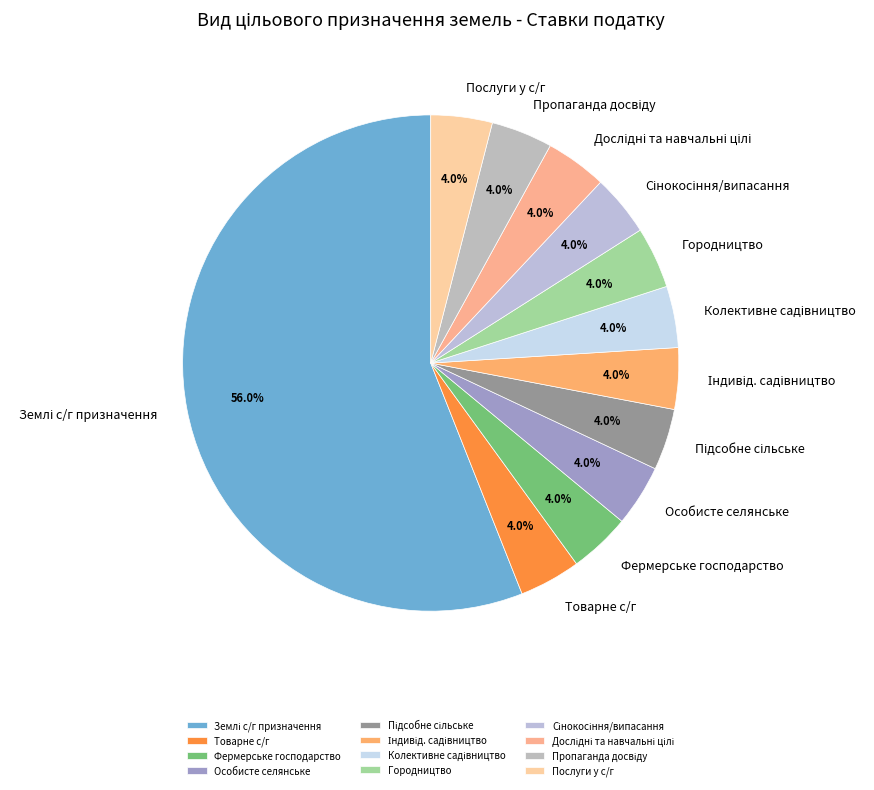

To the nearest percent, what is the average slice percentage?

8%